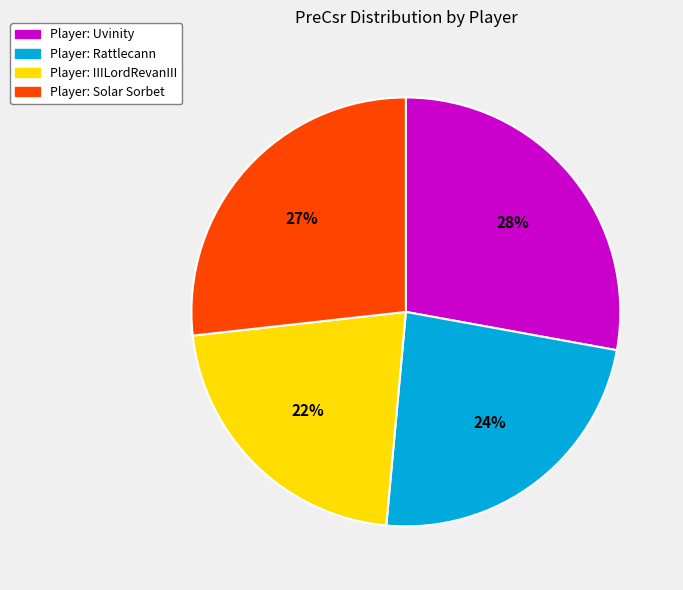

True or false: Player: IIILordRevanIII accounts for 22% of the total.

True